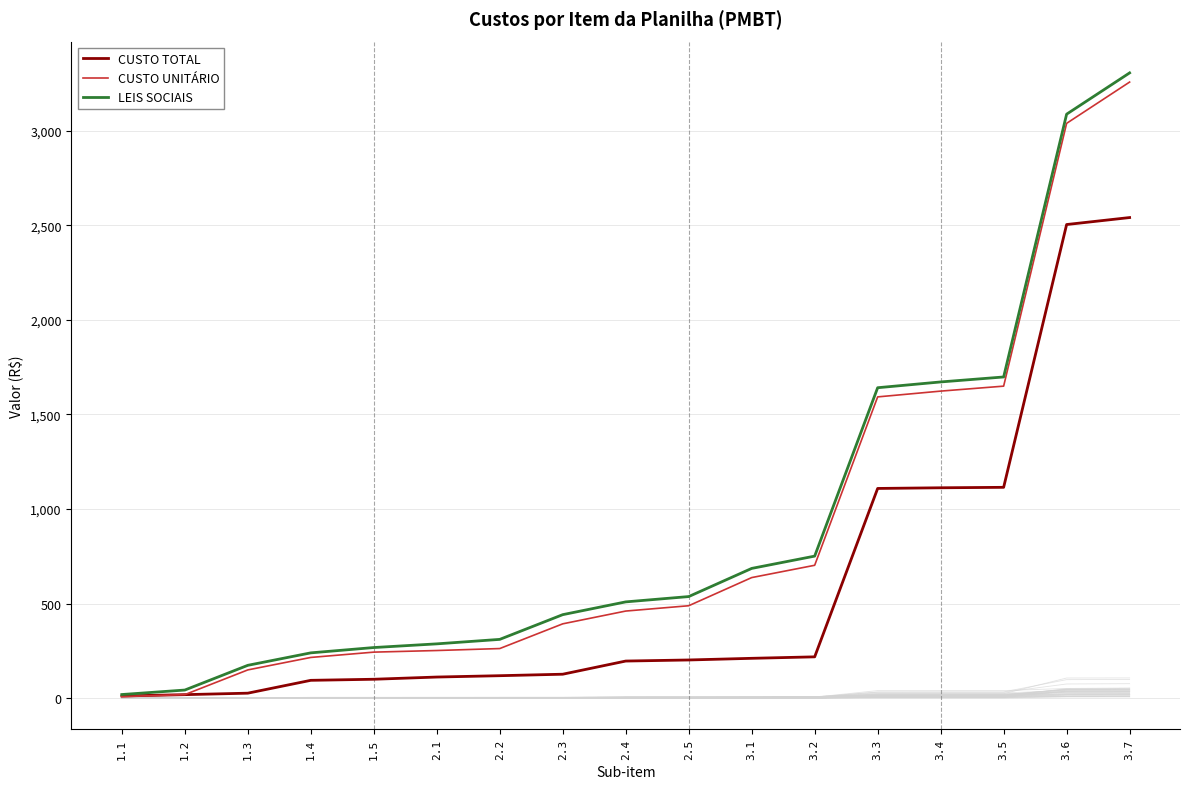

Is this an area chart (filled region under the line)?

No